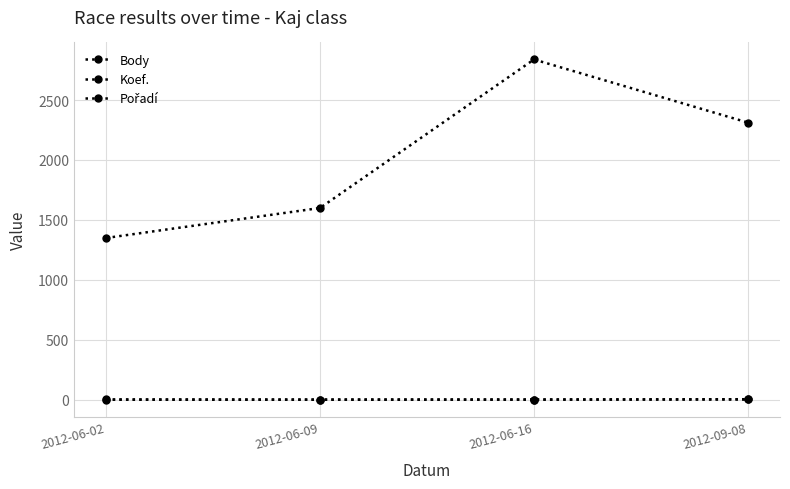

Does the chart have visible grid lines?

Yes